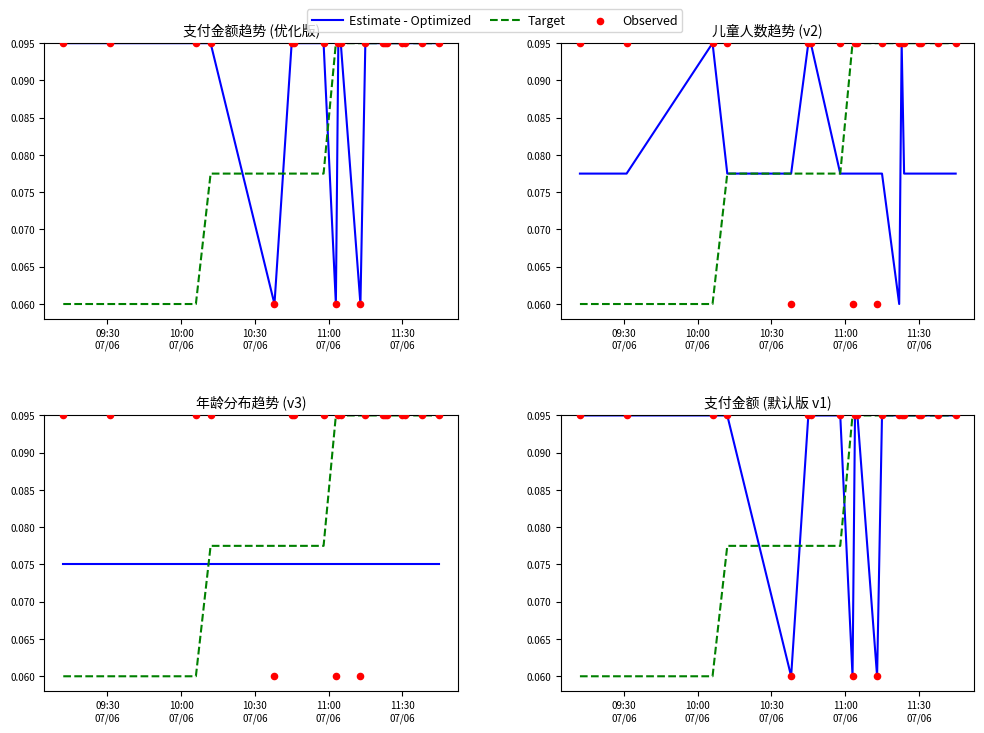

What are all the series names shown in the legend?

Estimate - Optimized, Target, Observed